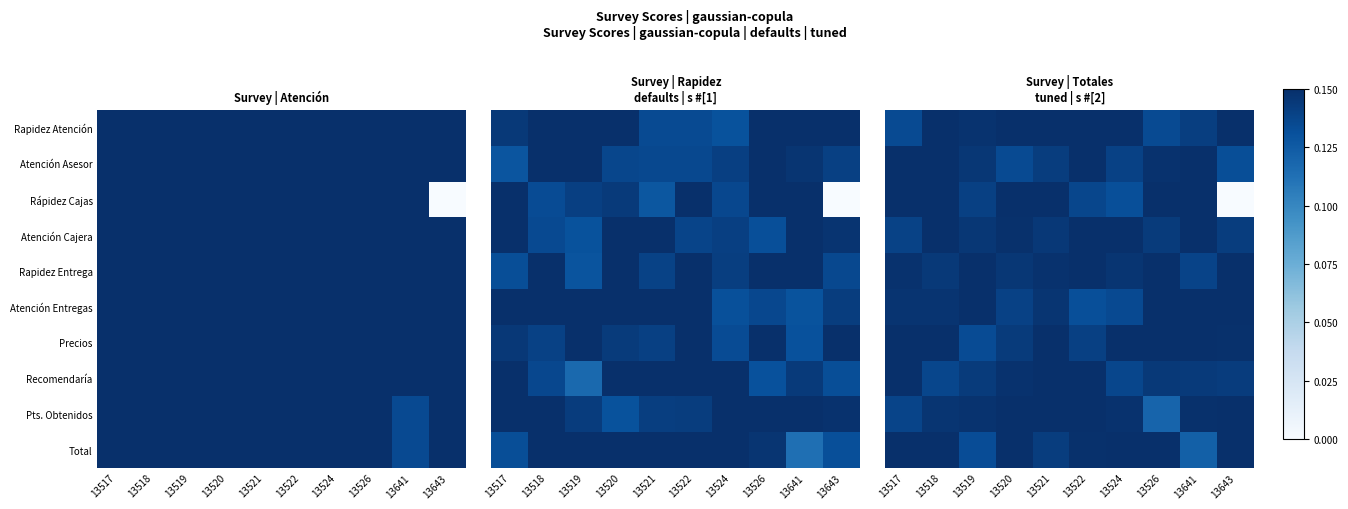

How many Atención Entregas values are between 0 and 1?

10